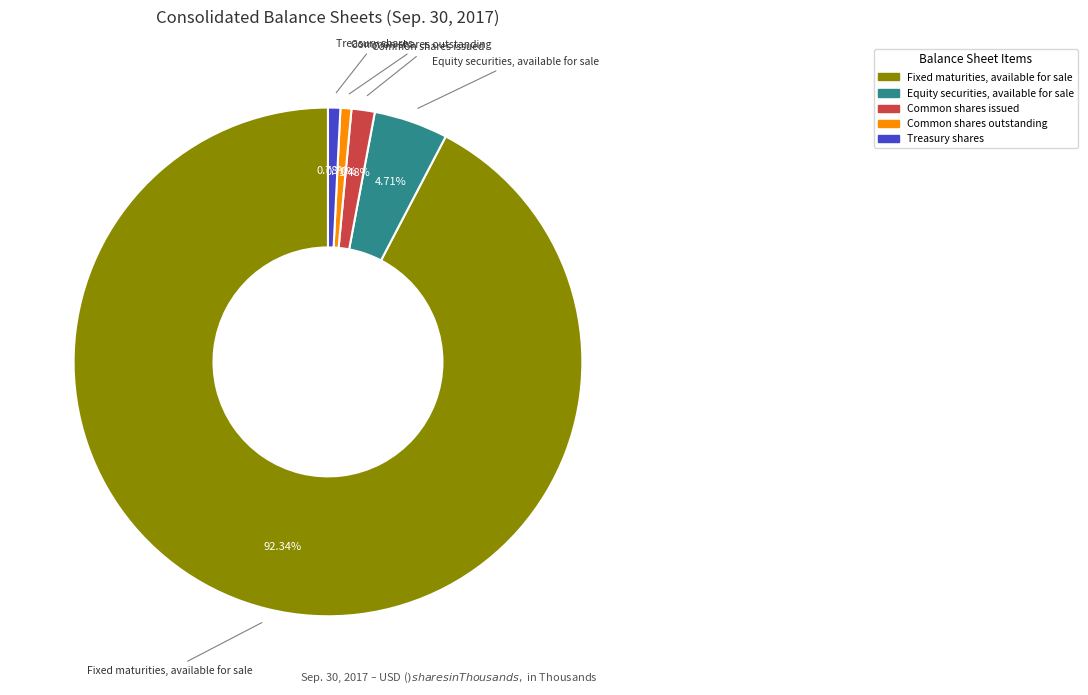

To the nearest percent, what is the combined percentage of Fixed maturities, available for sale and Equity securities, available for sale?

97%